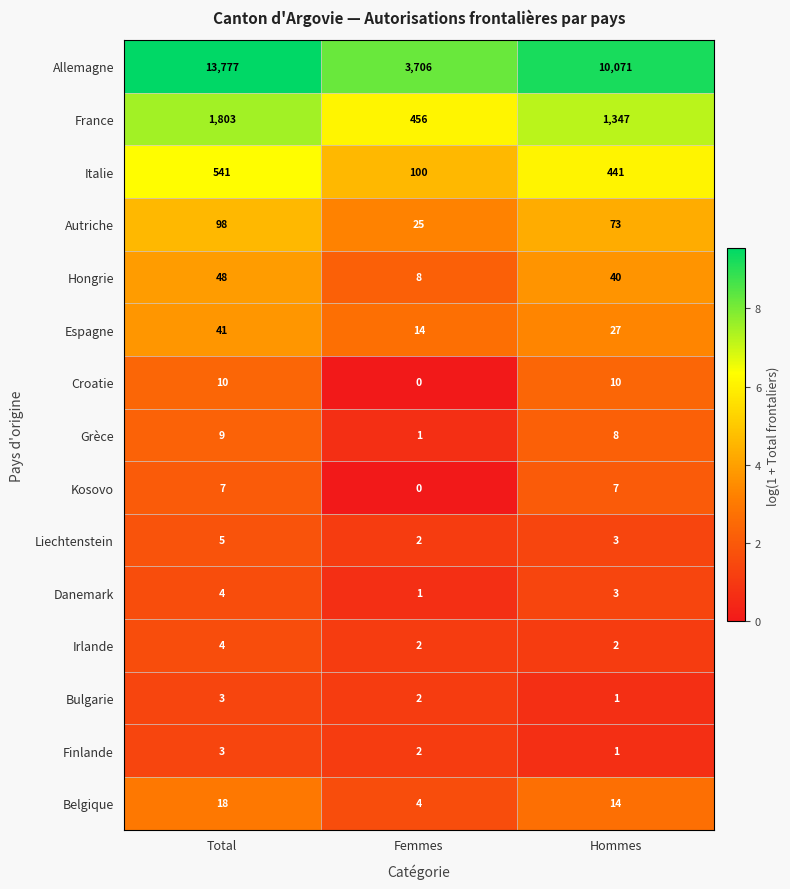

At which category is the sum across all series the highest?

Total